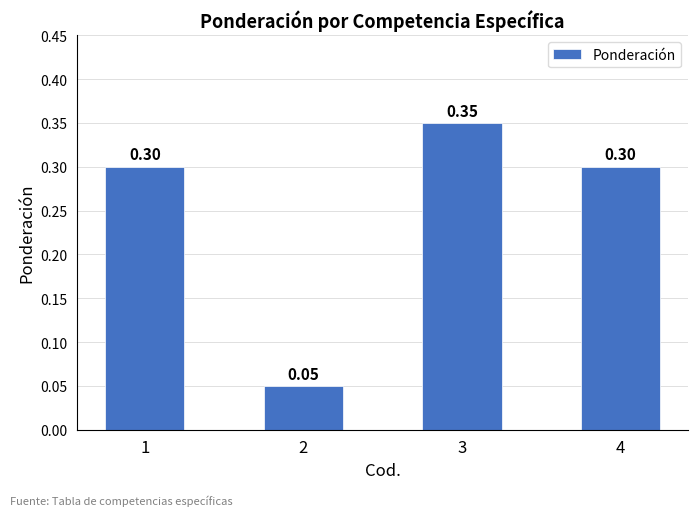

What is the sum of all values?

1.0